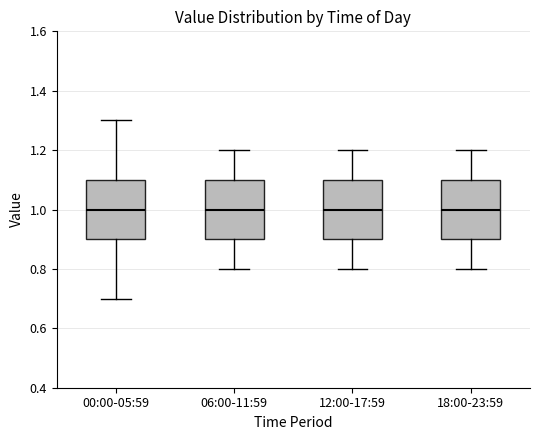

Reading left to right, read every box against the y-axis: the position of its median line, the range the box covers, and the ends of its whiskers. The values are not printed on the chart, so give them approximately, as read against the axis.

00:00-05:59: median 1.0, box 0.9 to 1.1, whiskers 0.7 to 1.3
06:00-11:59: median 1.0, box 0.9 to 1.1, whiskers 0.8 to 1.2
12:00-17:59: median 1.0, box 0.9 to 1.1, whiskers 0.8 to 1.2
18:00-23:59: median 1.0, box 0.9 to 1.1, whiskers 0.8 to 1.2